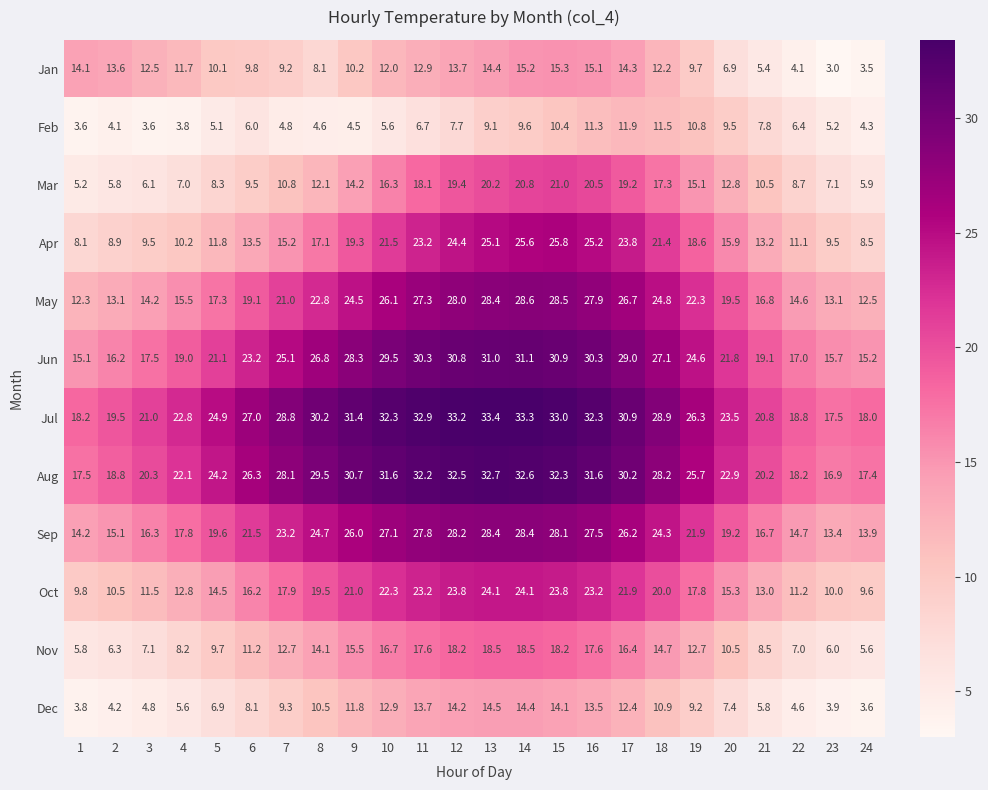

What is the difference between the highest and lowest values at 8?

25.6